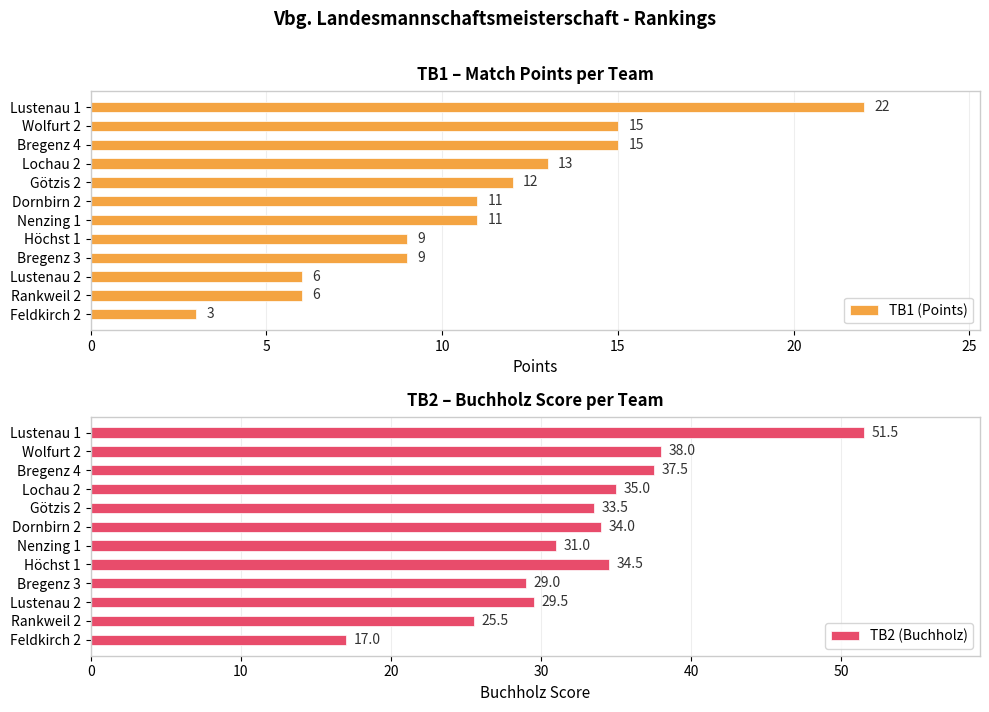

Reading right to left, what are all the values shown in this chart?

TB1 (Points): 3.0	6.0	6.0	9.0	9.0	11.0	11.0	12.0	13.0	15.0	15.0	22.0
TB2 (Buchholz): 17.0	25.5	29.5	29.0	34.5	31.0	34.0	33.5	35.0	37.5	38.0	51.5